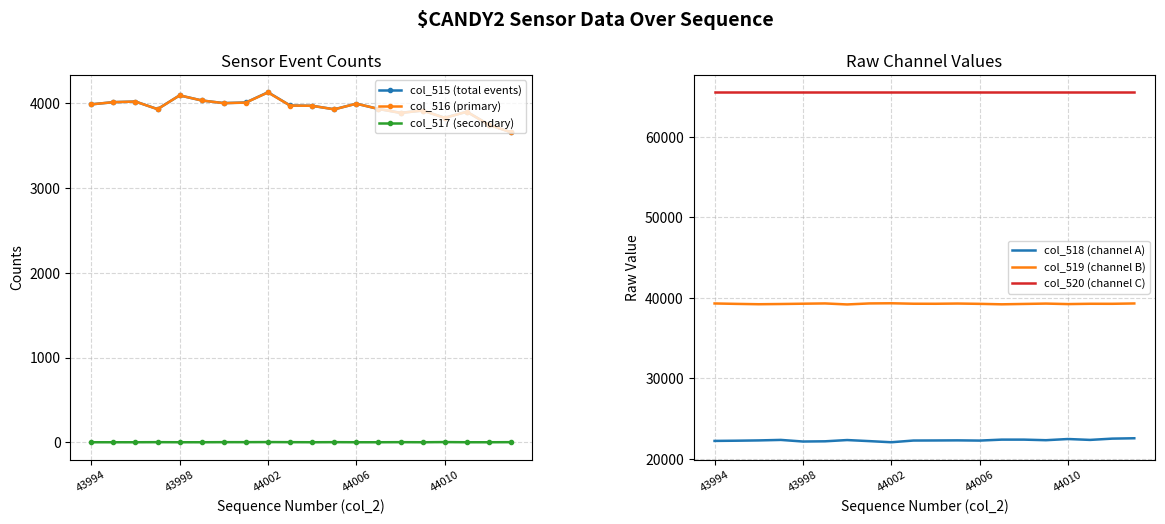

List the series in order of their peak value, lowest first.

col_517 (secondary), col_516 (primary), col_515 (total events), col_518 (channel A), col_519 (channel B), col_520 (channel C)